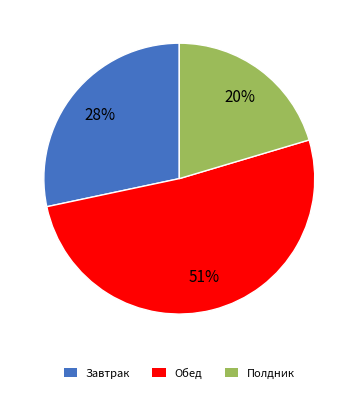

To the nearest percent, what portion does Полдник represent?

20%